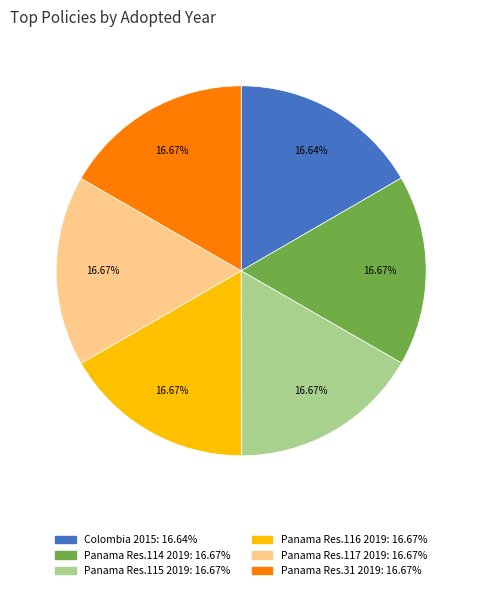

How many slices are in this pie chart?

6